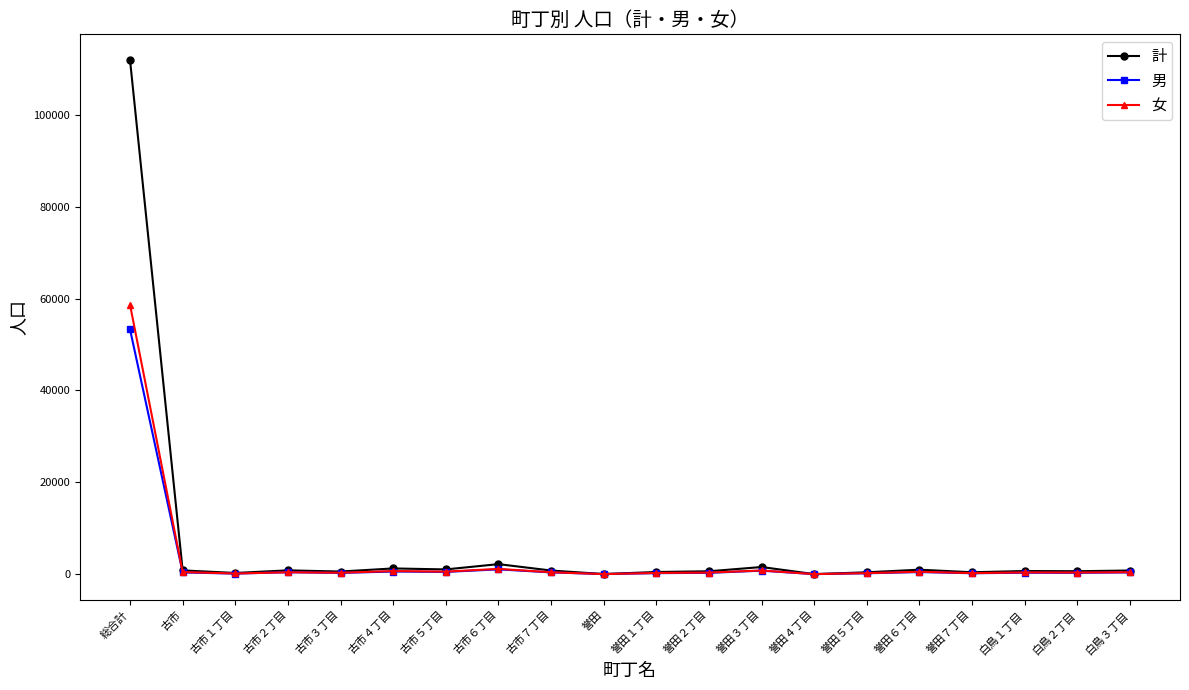

What are all the series names shown in the legend?

計, 男, 女